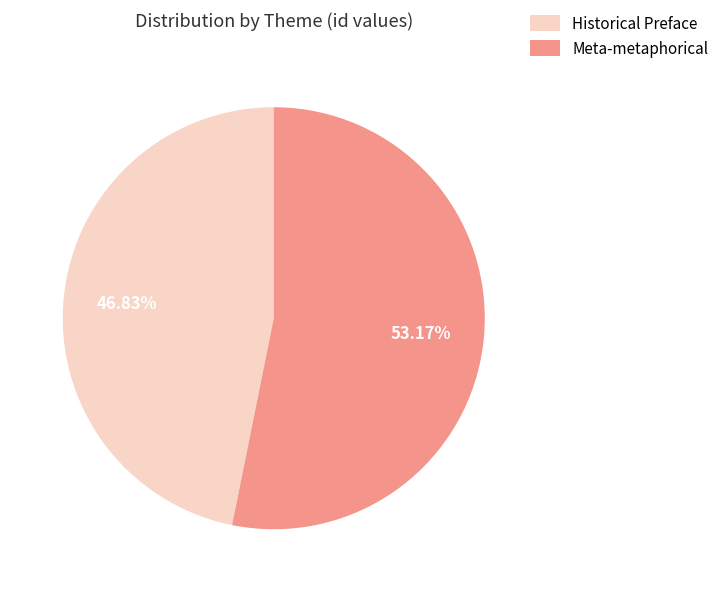

How many segments does this pie chart have?

2